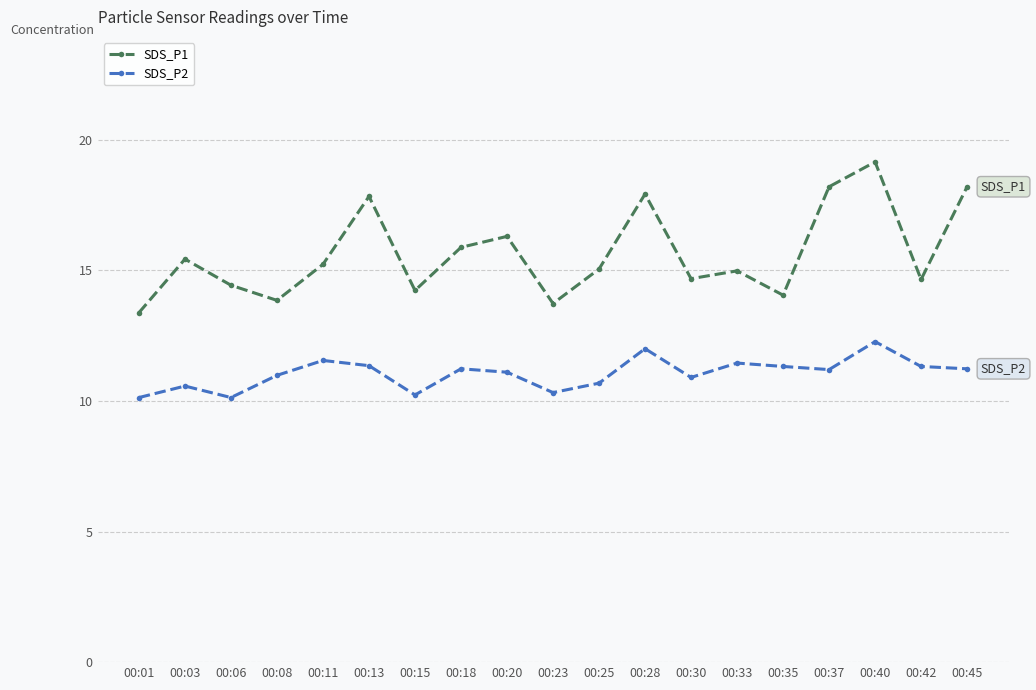

What is the spread (max minus min) of values at 00:33?

3.5